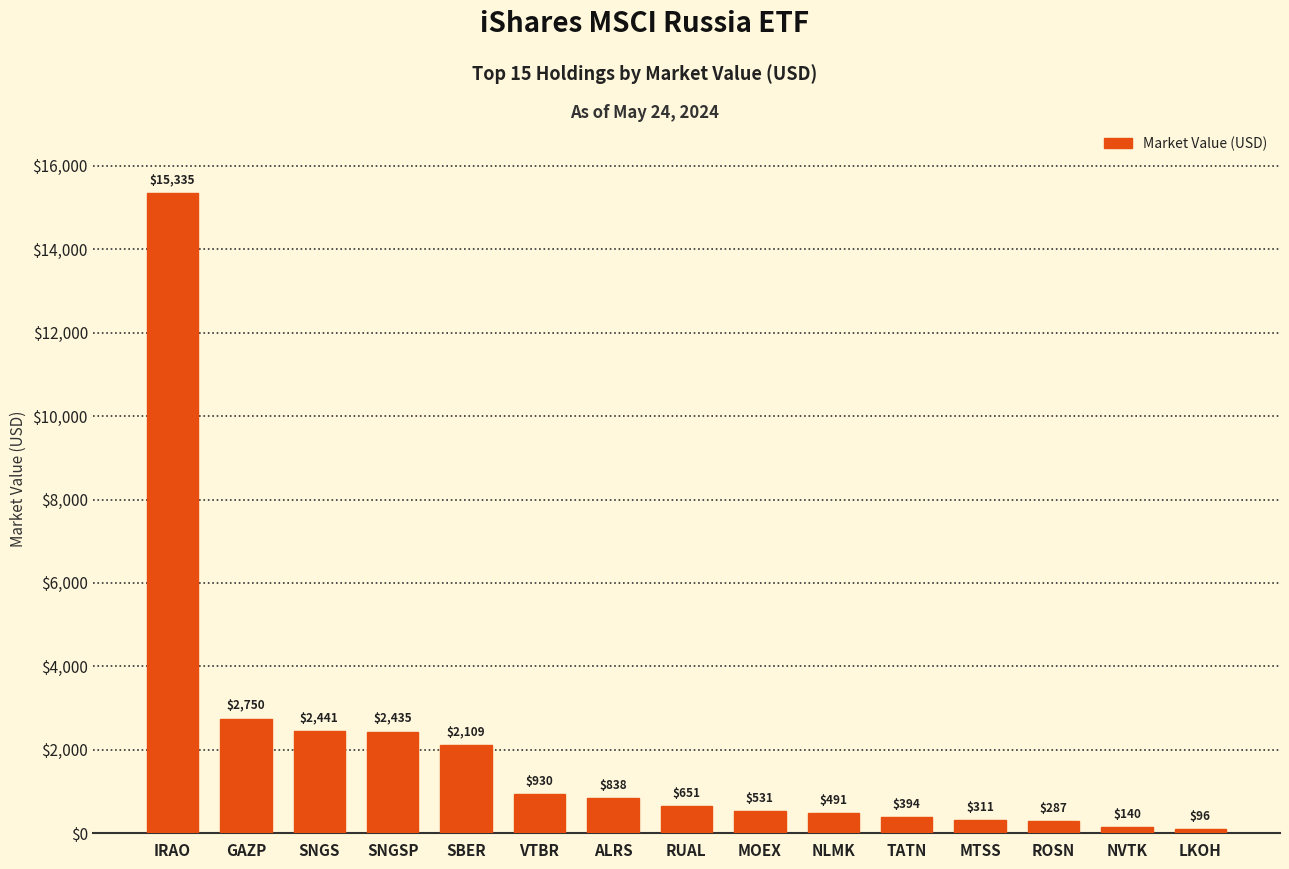

The value at TATN is 393.8. True or false?

True